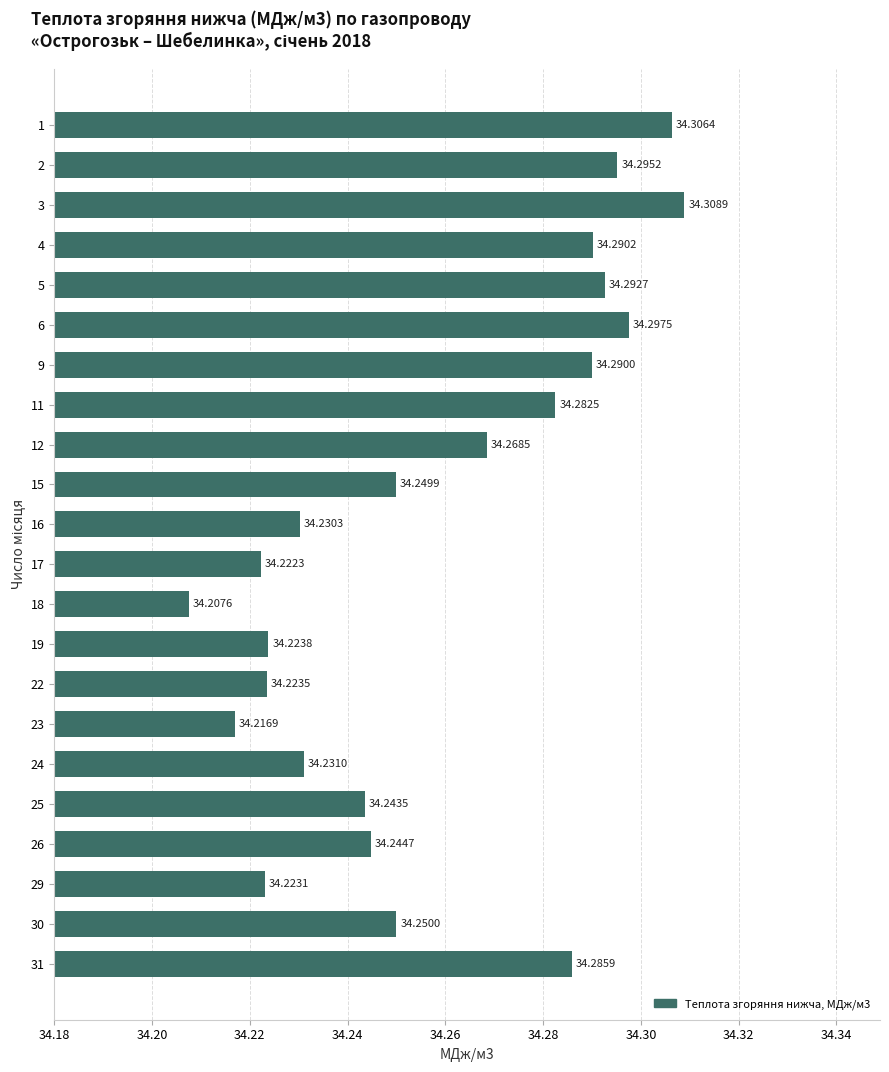

The value at 18 is 34.2. True or false?

True